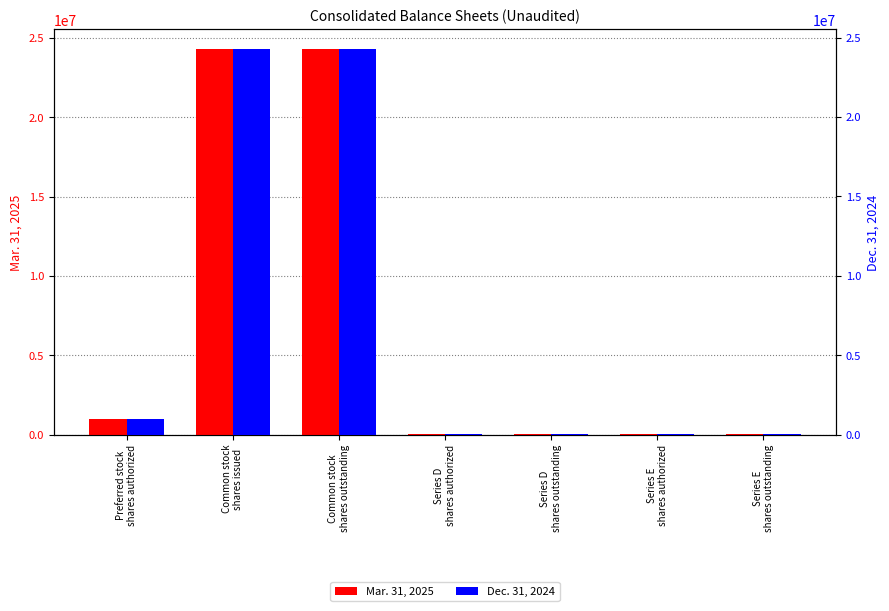

What is the difference between the Mar. 31, 2025 values at Common stock
shares outstanding and Series E
shares authorized?

24274414